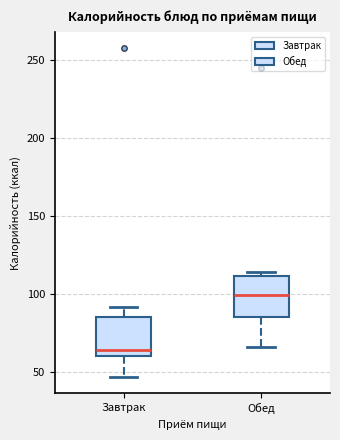

Where does the lower whisker of the box for Обед end on the y-axis? The values are not printed on the chart, so give them approximately, as read against the axis.

65